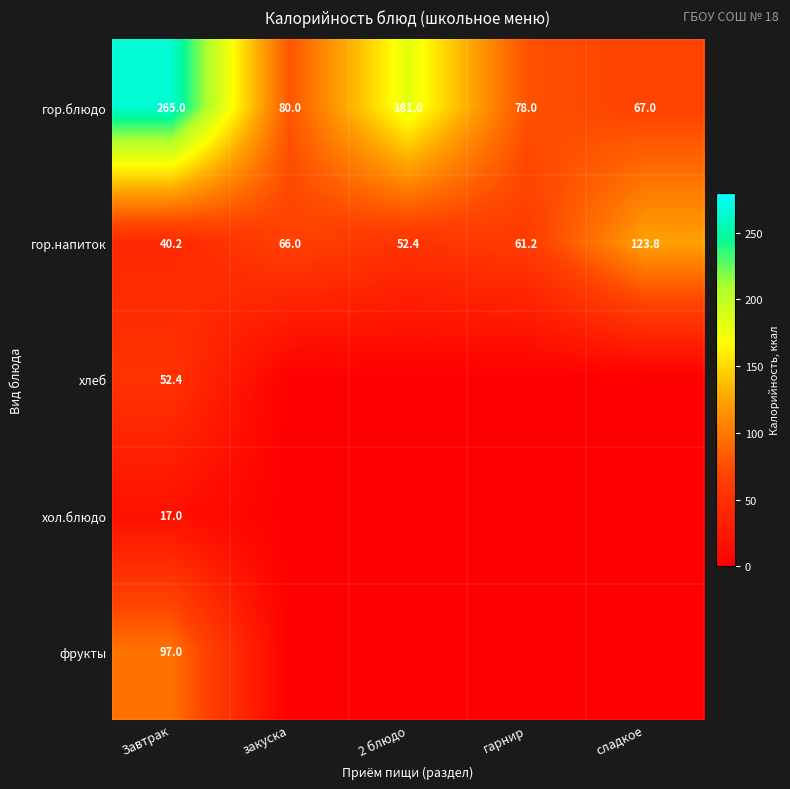

At which label does гор.напиток reach its peak?

сладкое